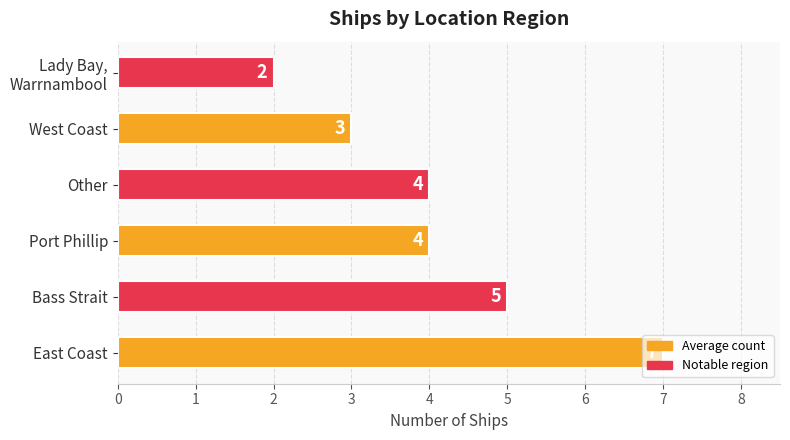

What is the average value?

4